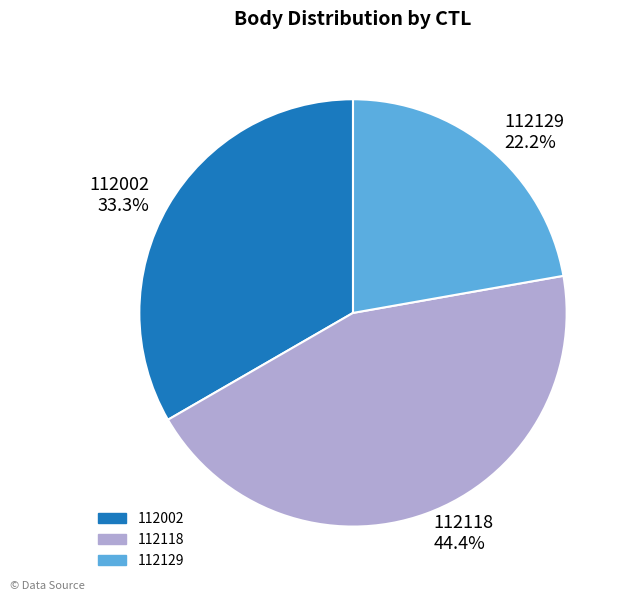

To the nearest percent, what is the difference between the largest and smallest slice percentages?

22%